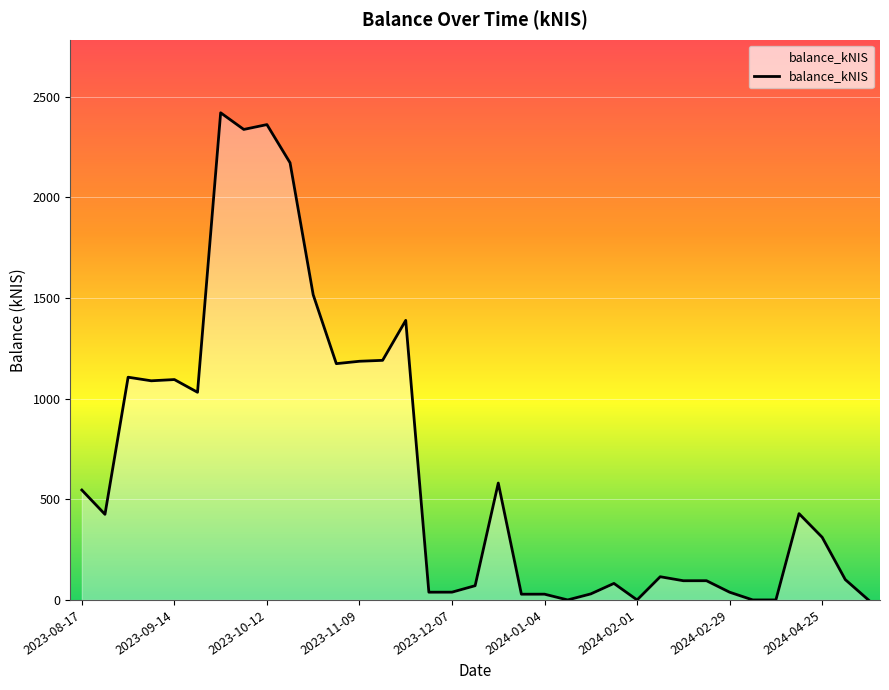

What is the greatest value displayed?

2420.6